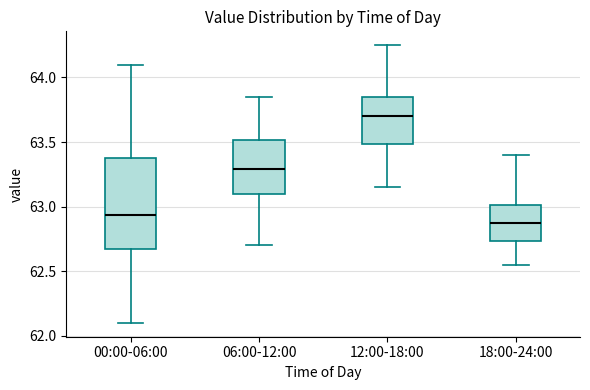

Where is the lower edge of the box for 00:00-06:00 on the y-axis? The values are not printed on the chart, so give them approximately, as read against the axis.

62.65